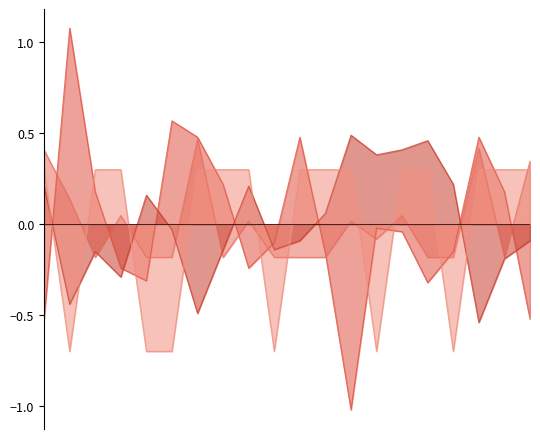

How many lines are shown in the chart?

4